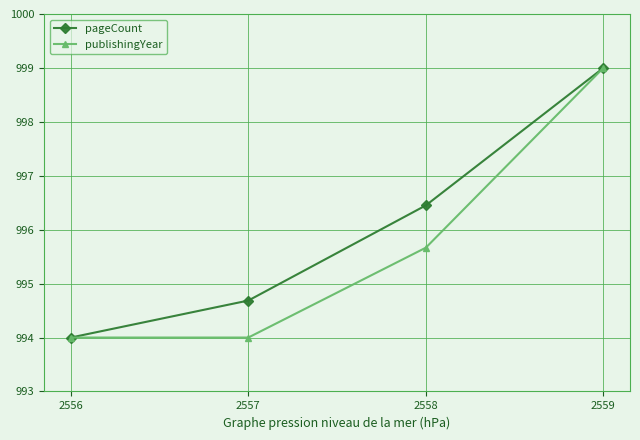

What is the value of the publishingYear point at the 2nd from the left?

994.0